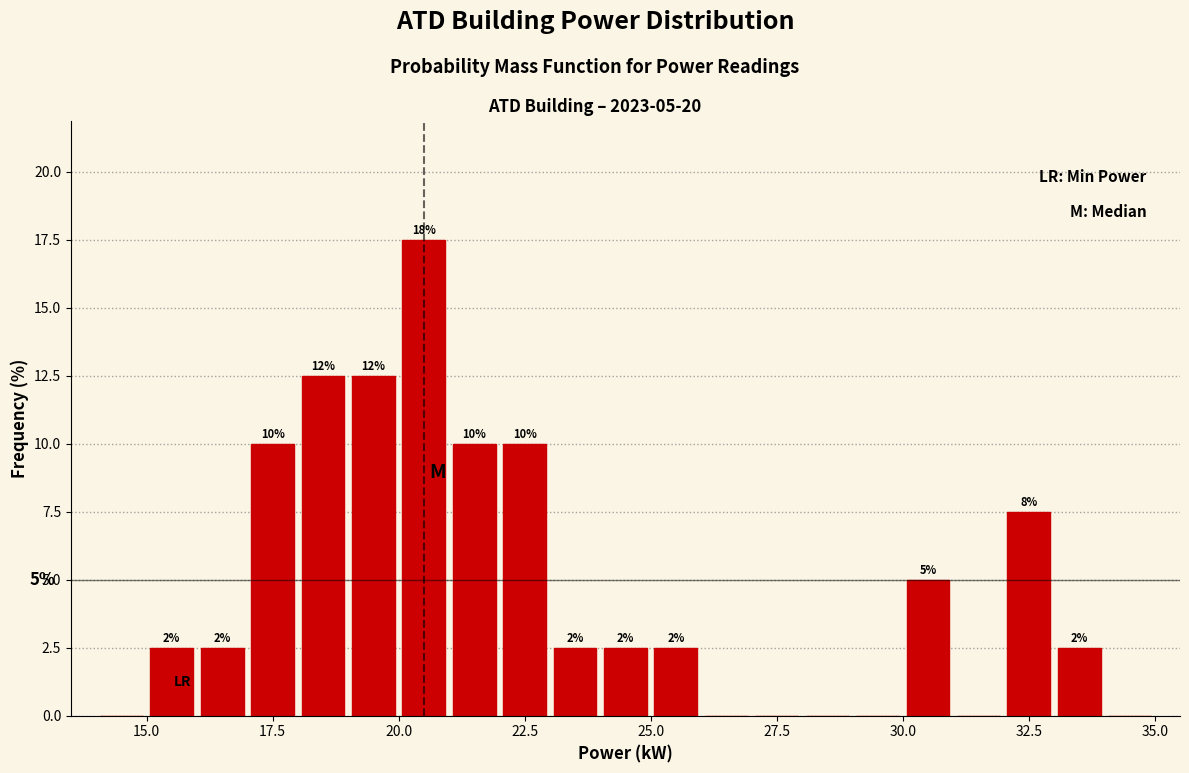

Around what value on the x-axis is the tallest bar? Give the approximate position of its centre, as read against the axis.

20.5